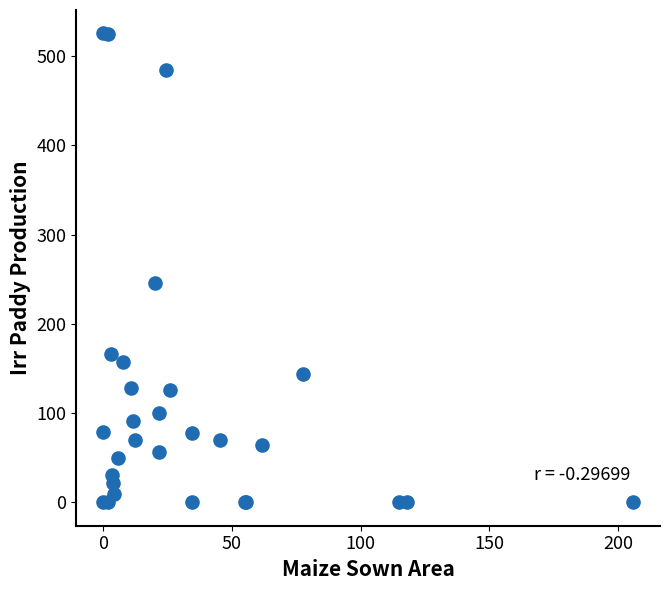

What Y value in the scatter plot is closest to 262?

245.3